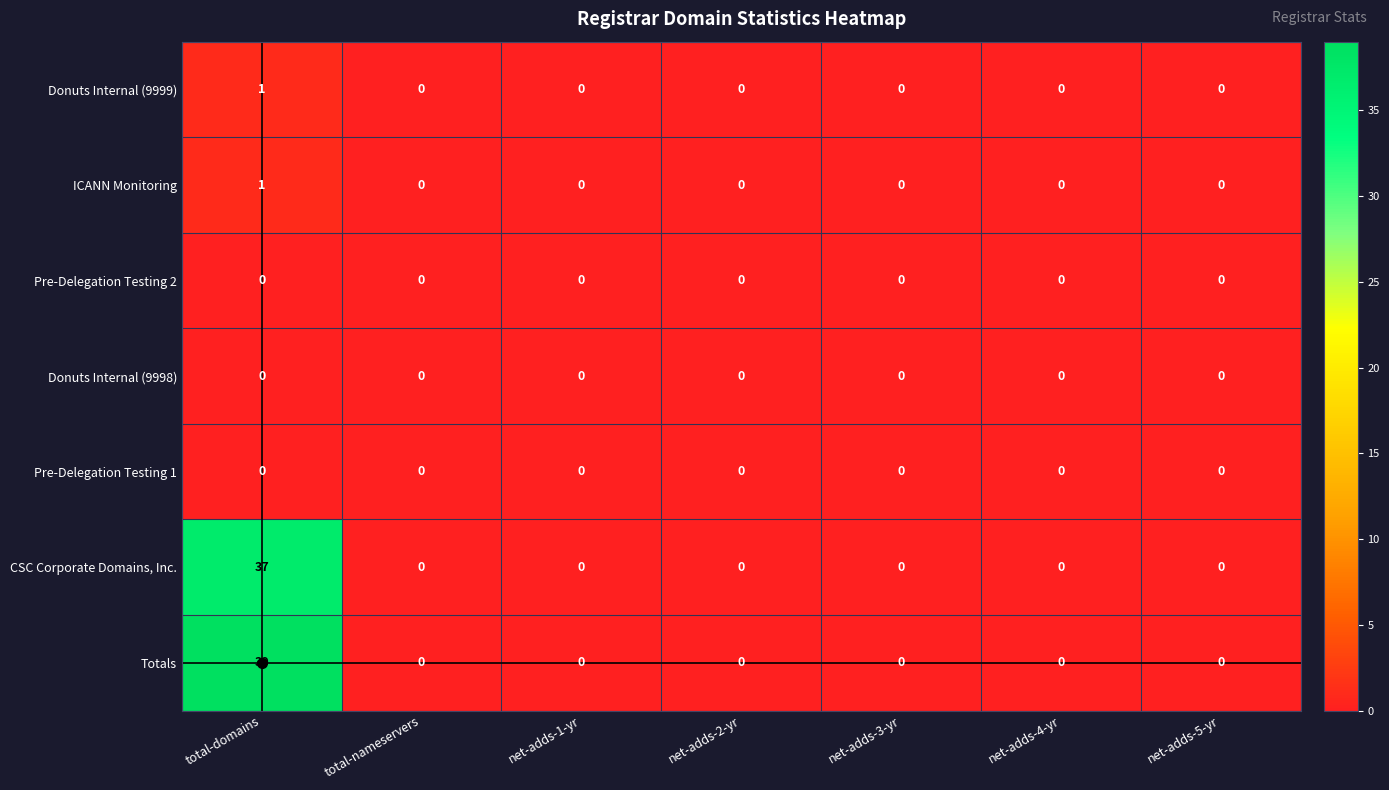

Which series has the widest spread of values?

Totals